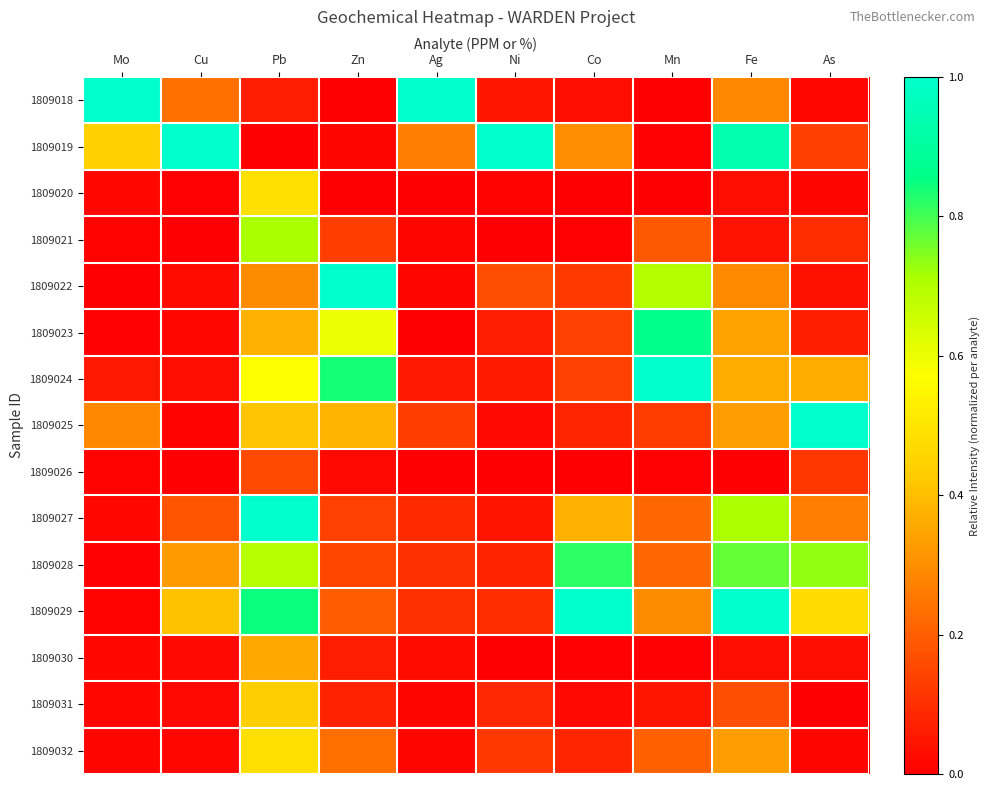

List the series in order of their peak value, lowest first.

1809026, 1809030, 1809031, 1809032, 1809020, 1809021, 1809028, 1809023, 1809018, 1809019, 1809022, 1809024, 1809025, 1809027, 1809029